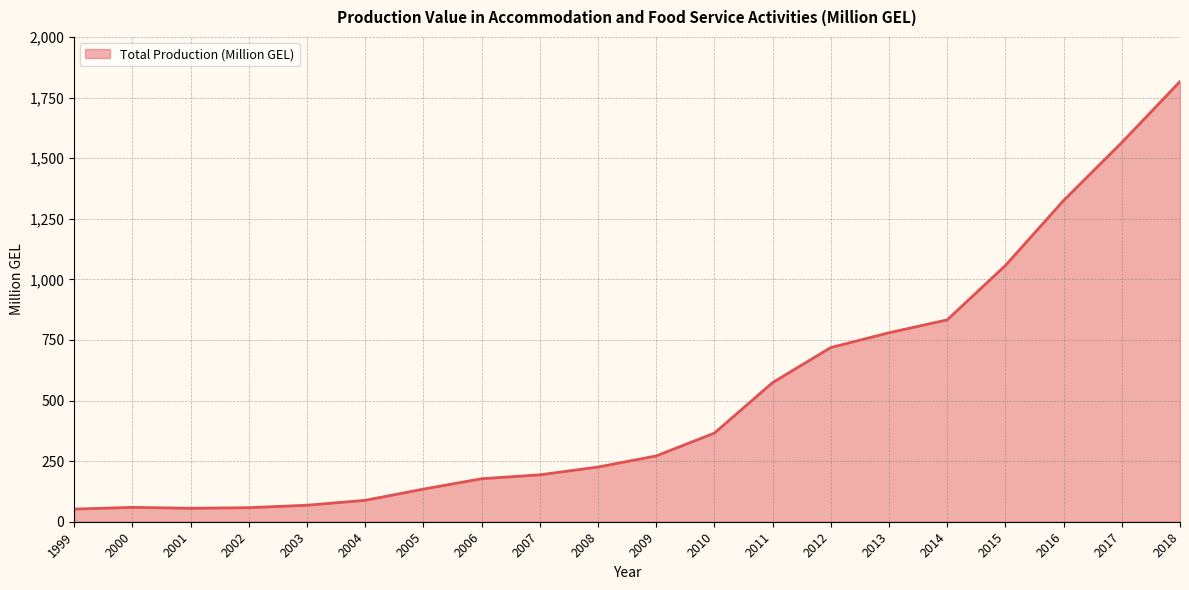

At which category does the chart reach its peak across all series?

2018